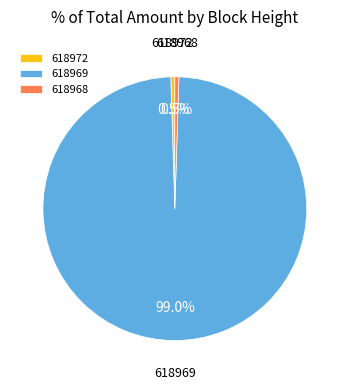

Is 618969 the majority of the pie?

Yes